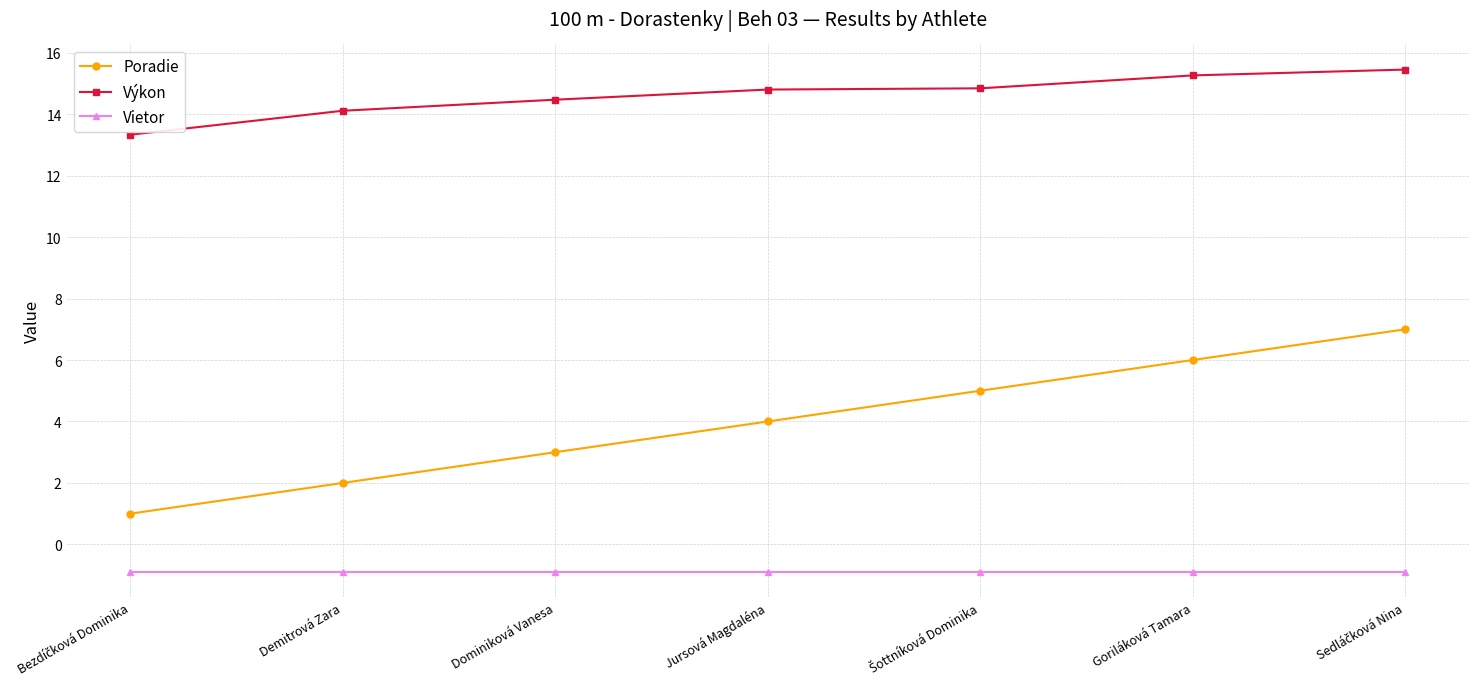

Is this an area chart (filled region under the line)?

No